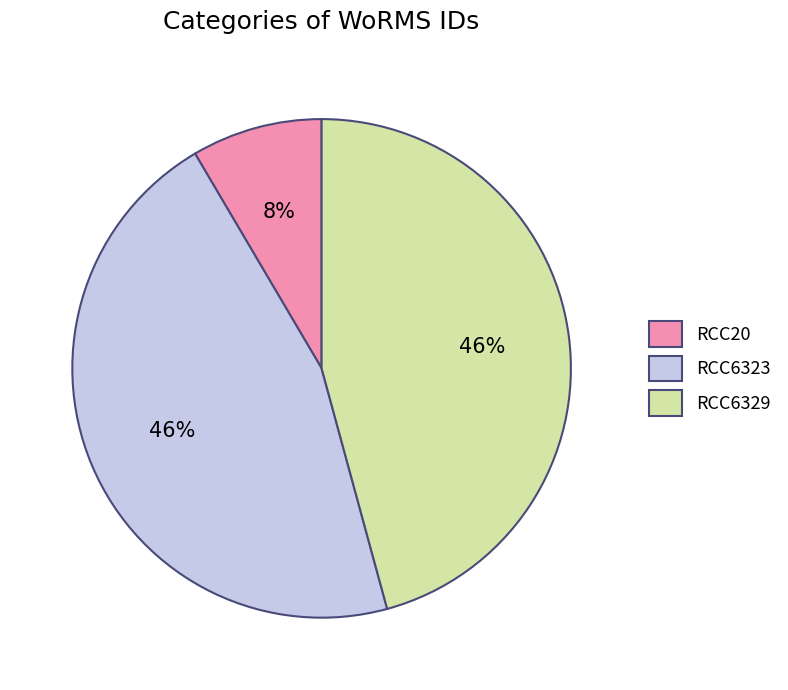

What is the smallest slice in the pie chart?

RCC20